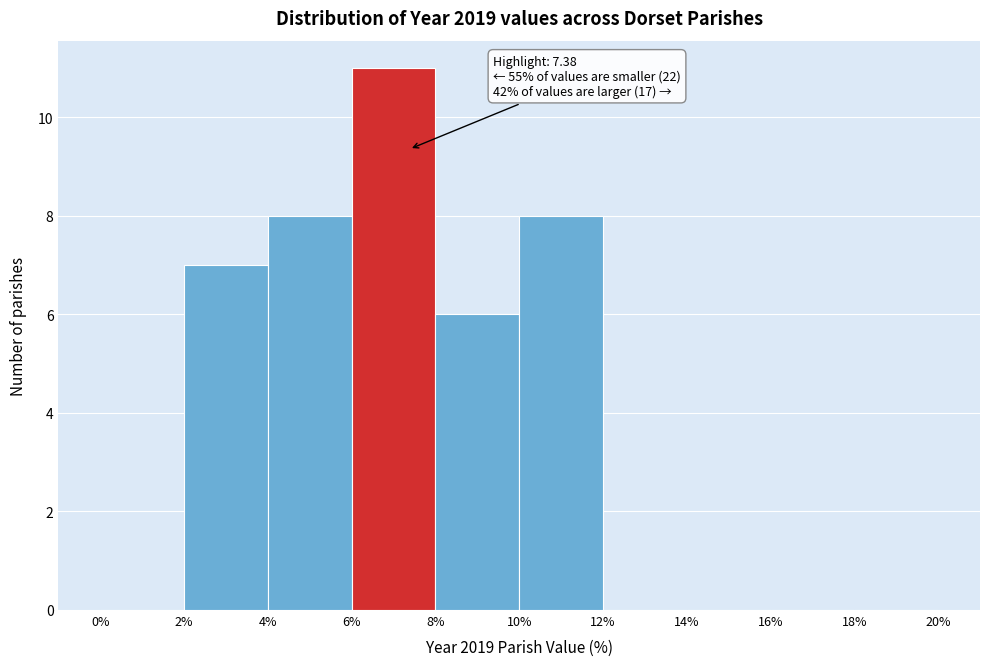

Over which range of the x-axis is the bar tallest?

6% to 8%